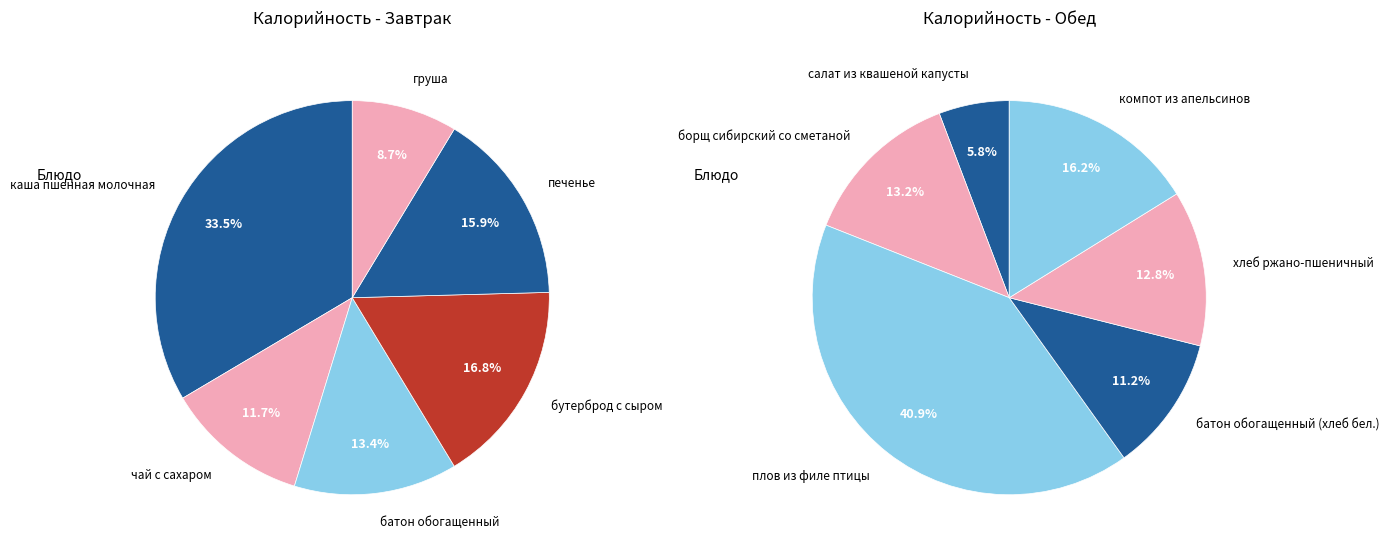

Which series has the largest range (max minus min)?

Обед